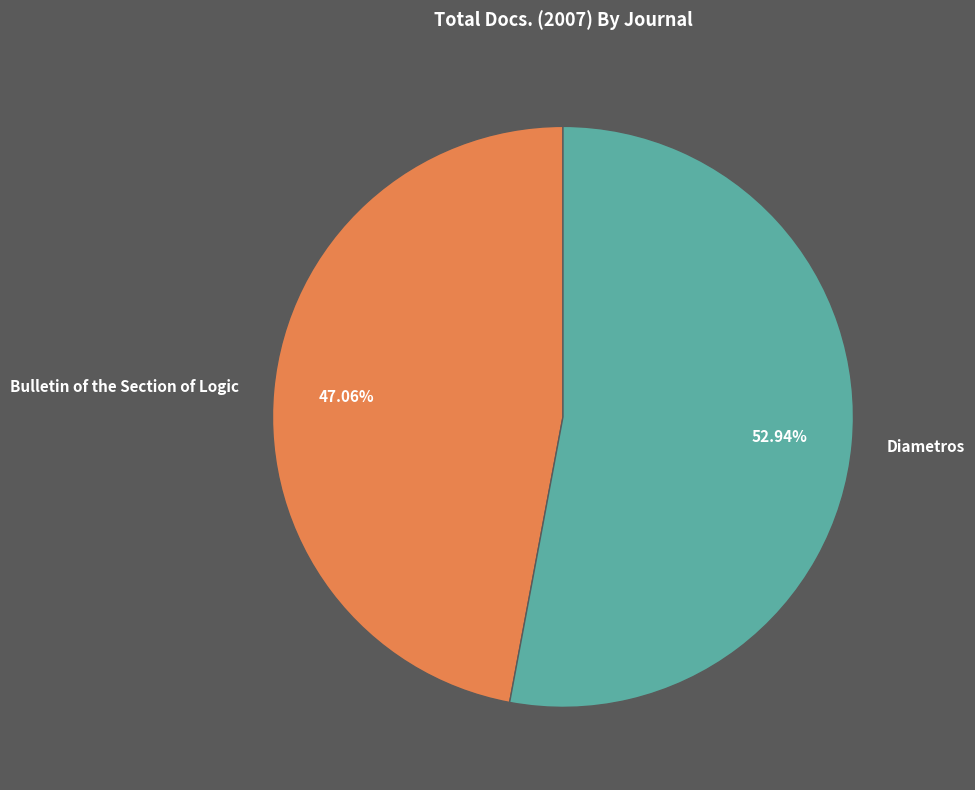

How many slices are in this pie chart?

2